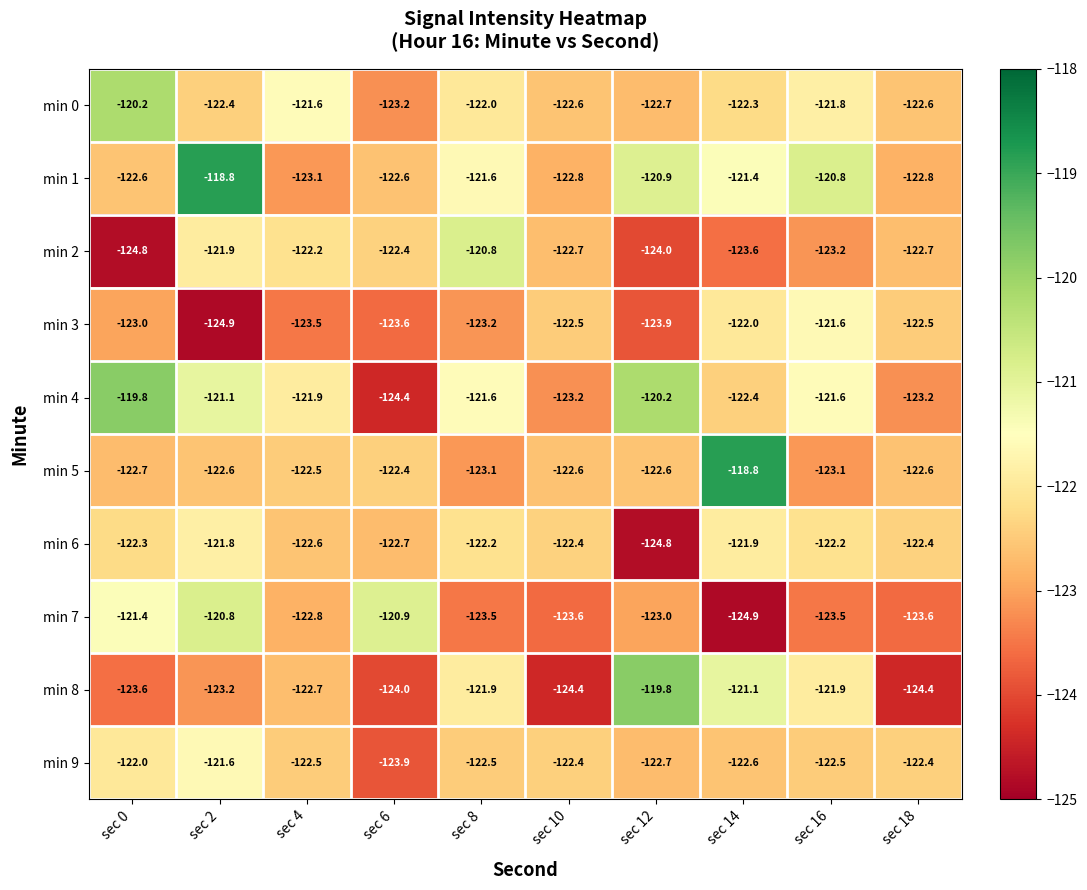

At which category is the sum across all series the highest?

sec 2